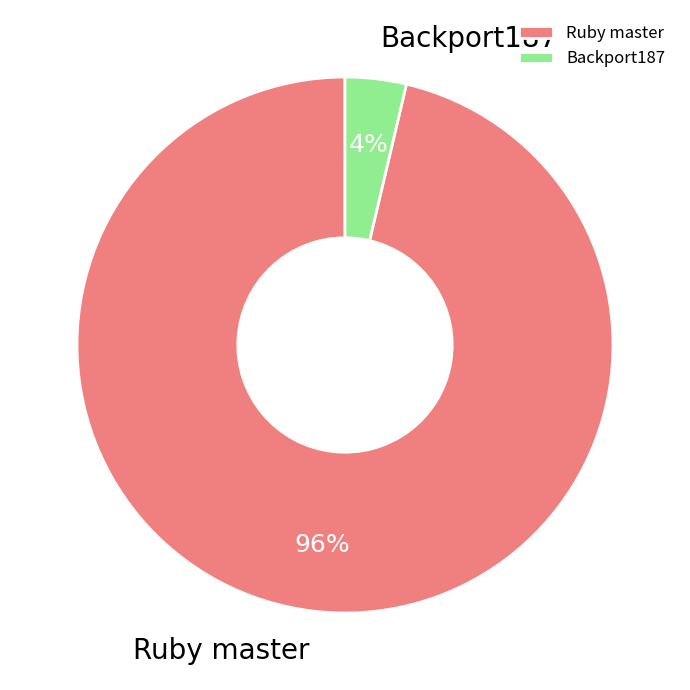

Is Backport187 the majority of the pie?

No